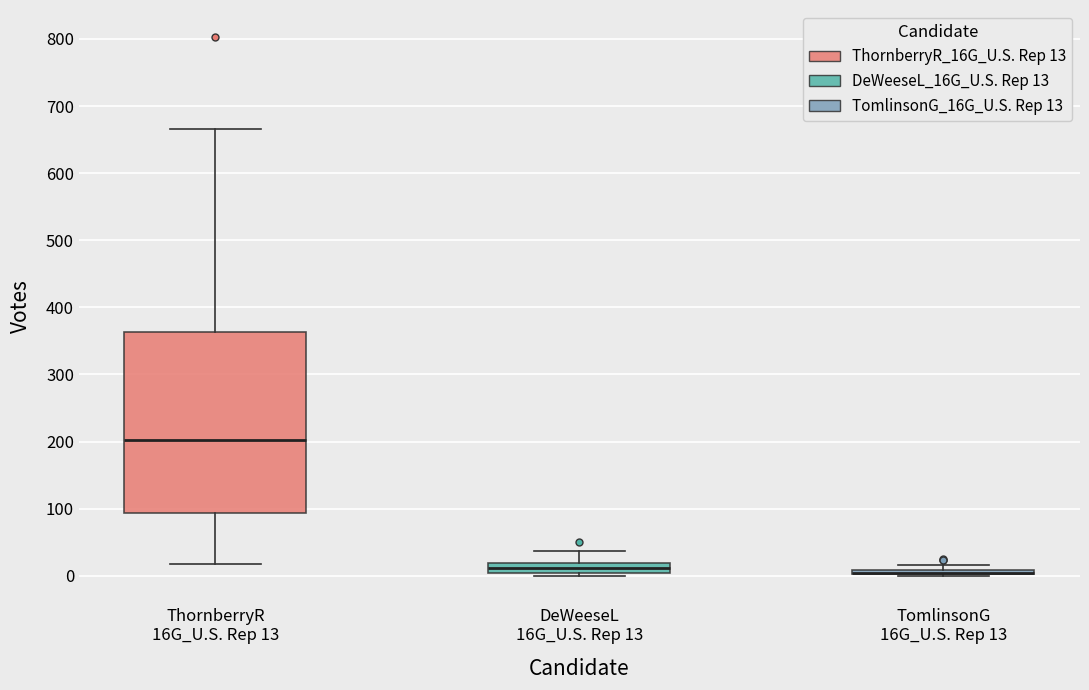

Which box is the tallest, from its lower edge to its upper edge?

ThornberryR 16G_U.S. Rep 13